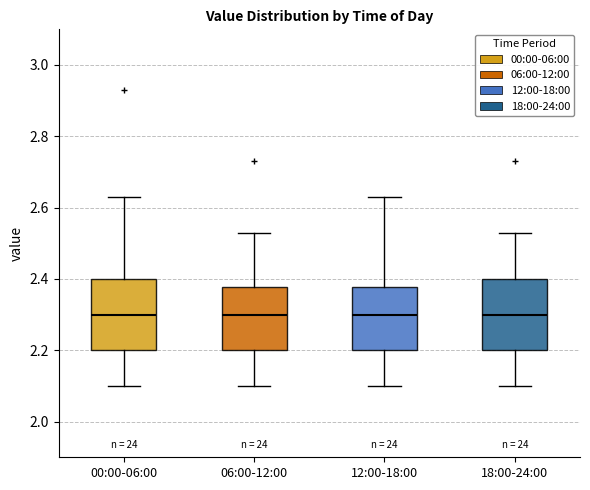

Reading left to right, read every box against the y-axis: the position of its median line, the range the box covers, and the ends of its whiskers. The values are not printed on the chart, so give them approximately, as read against the axis.

00:00-06:00: median 2.30, box 2.20 to 2.40, whiskers 2.10 to 2.64
06:00-12:00: median 2.30, box 2.20 to 2.38, whiskers 2.10 to 2.54
12:00-18:00: median 2.30, box 2.20 to 2.38, whiskers 2.10 to 2.64
18:00-24:00: median 2.30, box 2.20 to 2.40, whiskers 2.10 to 2.54